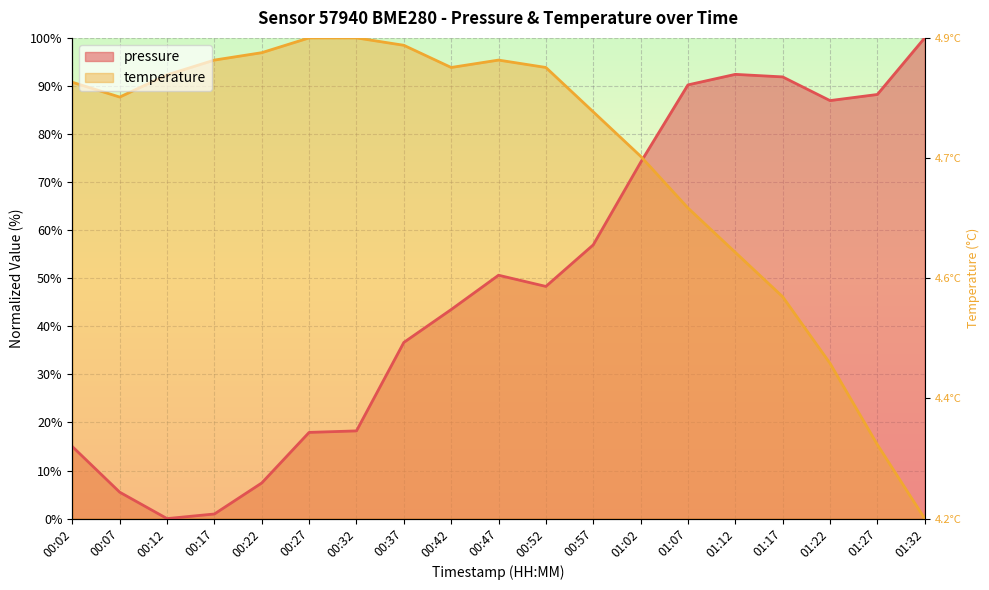

What is the difference between the second highest and second lowest values in the pressure series?

91.5